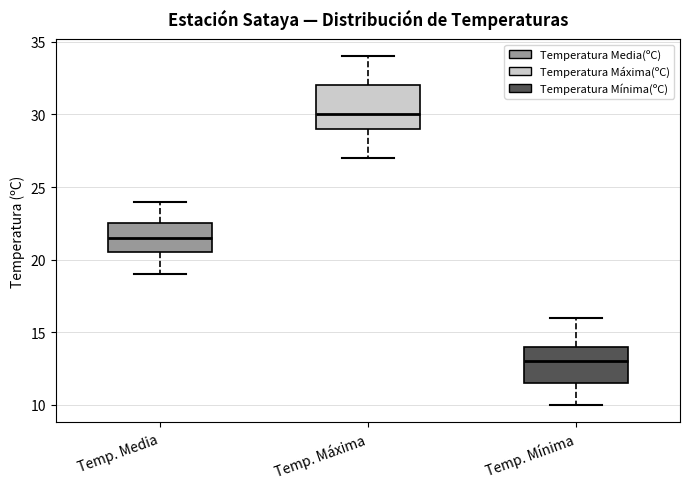

Reading left to right, transcribe this box plot: for each box, give where its median line is, the range the box spans, and where its two whiskers end, as read against the y-axis. The values are not printed on the chart, so give them approximately, as read against the axis.

Temp. Media: median 21.5, box 20.5 to 22.5, whiskers 19.0 to 24.0
Temp. Máxima: median 30.0, box 29.0 to 32.0, whiskers 27.0 to 34.0
Temp. Mínima: median 13.0, box 11.5 to 14.0, whiskers 10.0 to 16.0